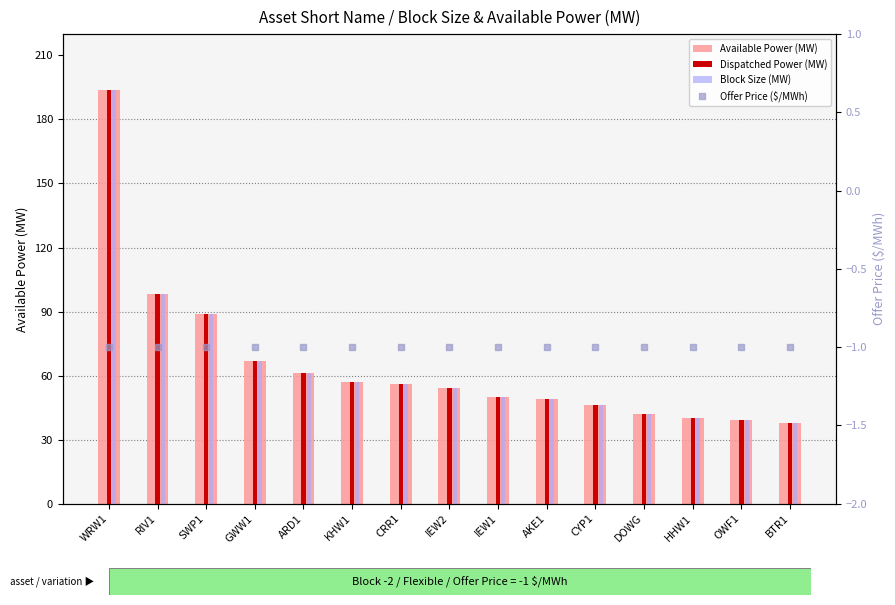

What is the difference between the highest and lowest values at CRR1?

57